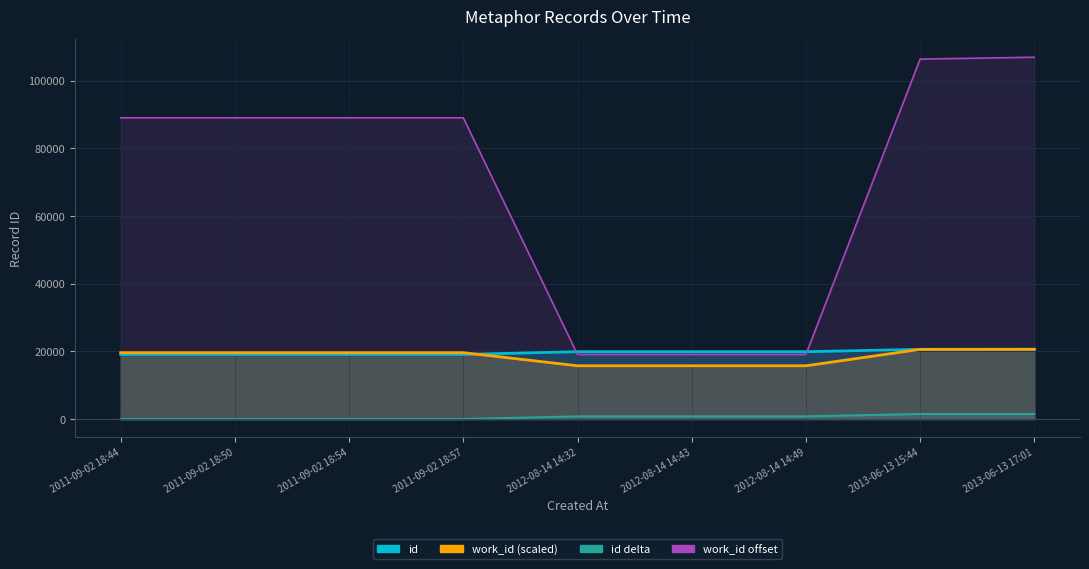

At which label does work_id reach its peak?

2013-06-13 17:01